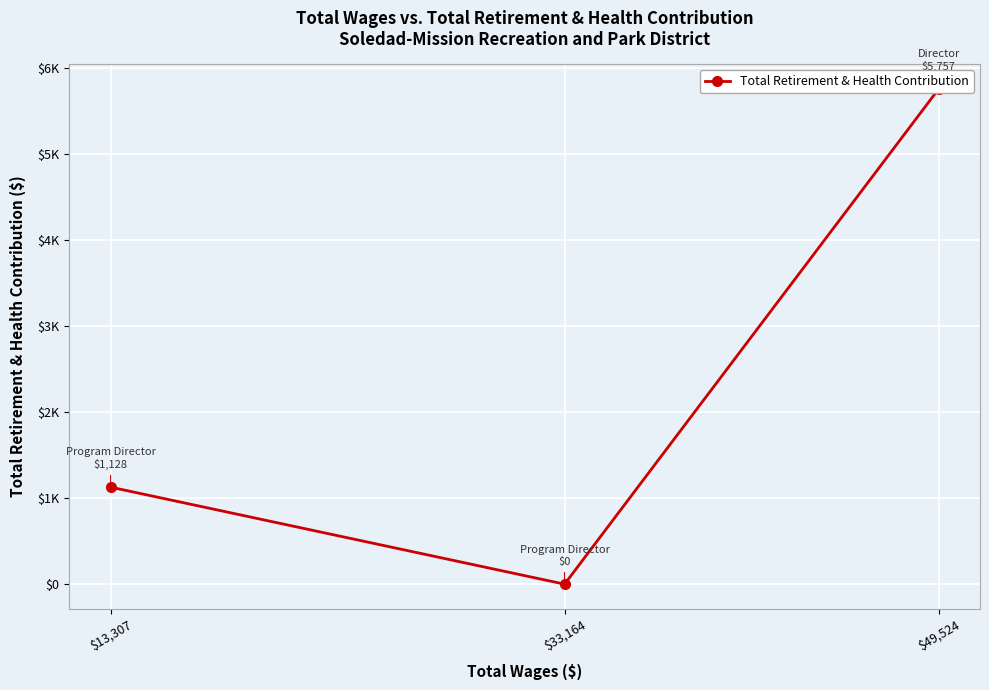

Where is the data nearest to the value 2878?

$13,307